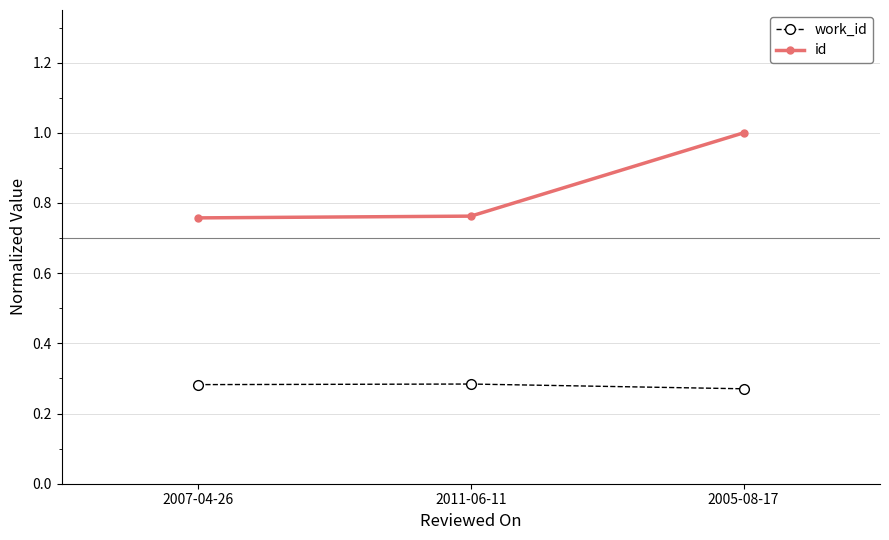

Is this an area chart (filled region under the line)?

No